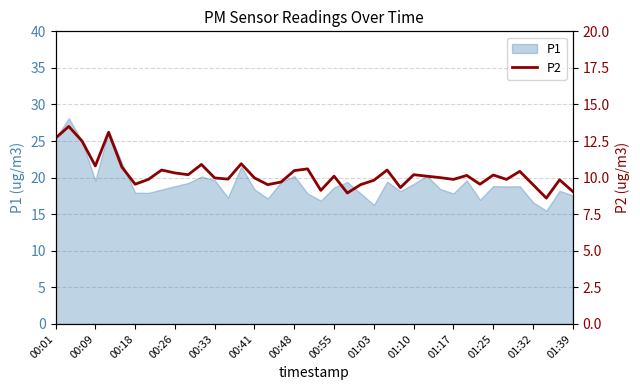

The value of P1 at 01:10 is 11.3. True or false?

False